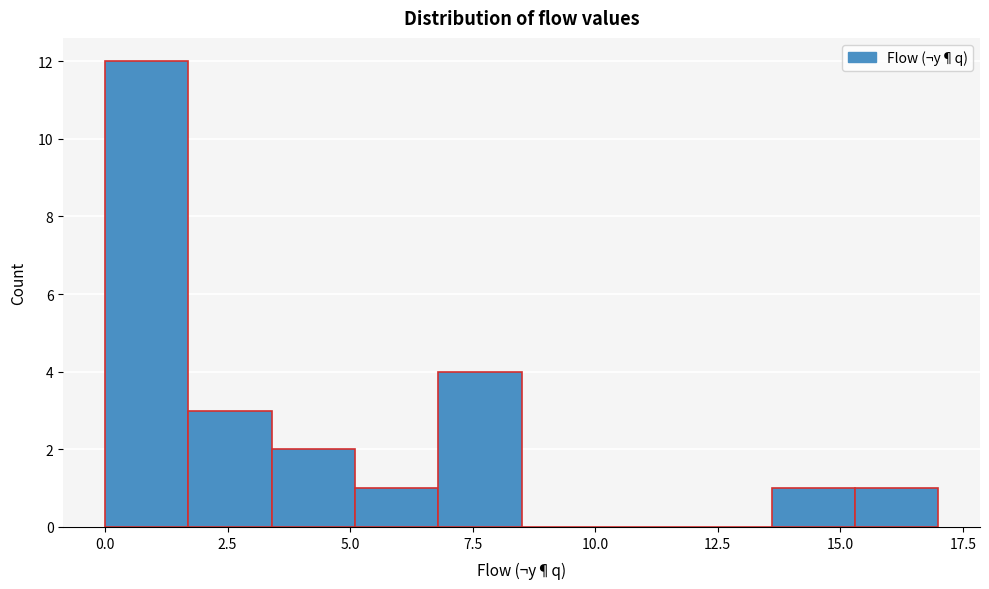

Read against the x-axis, roughly where is the centre of the tallest bar?

1.0